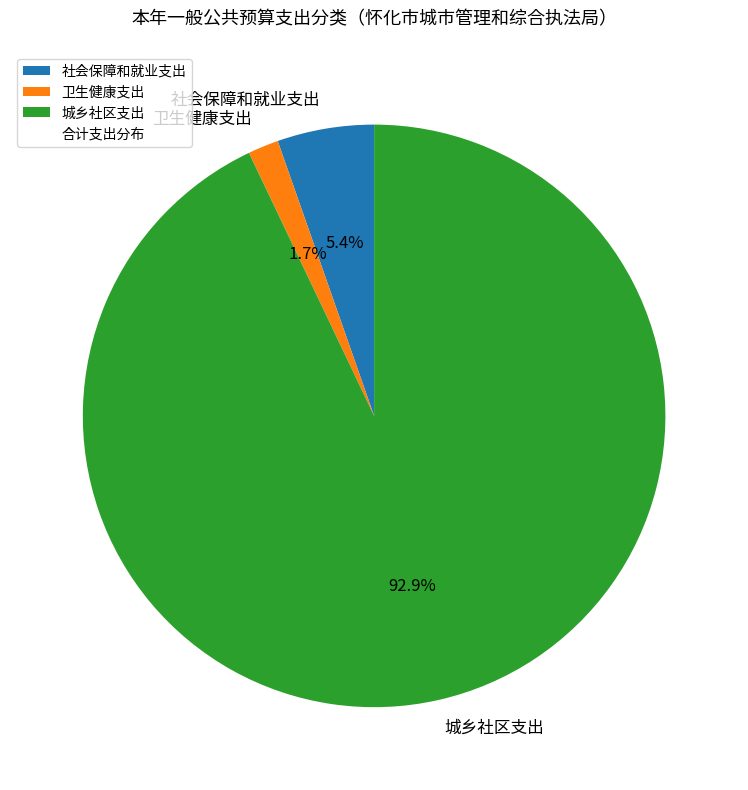

What is the ratio of the value at 城乡社区支出 to the value at 卫生健康支出?

54.6